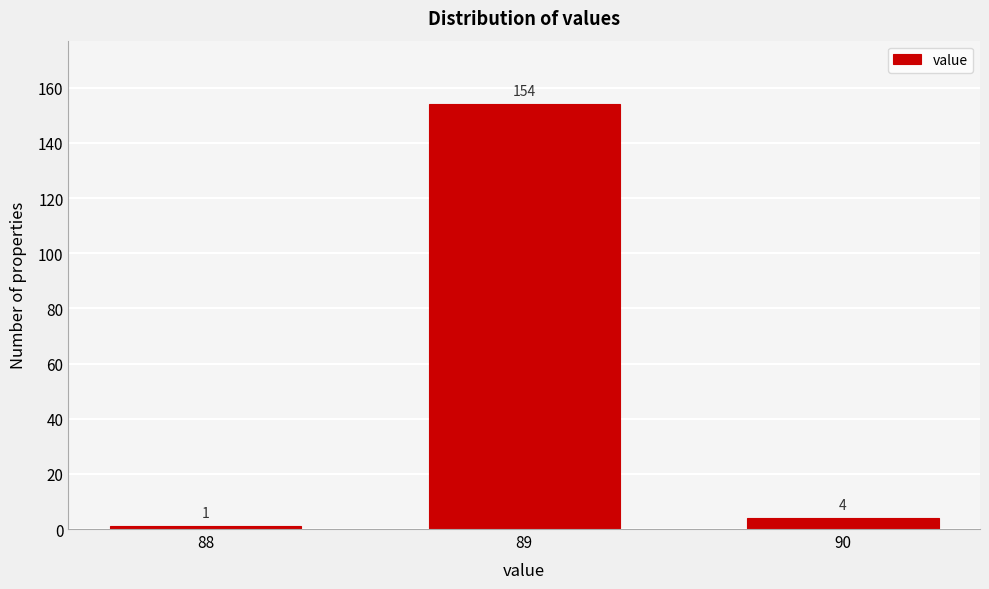

Reading left to right, extract all data points from this chart.

1	154	4